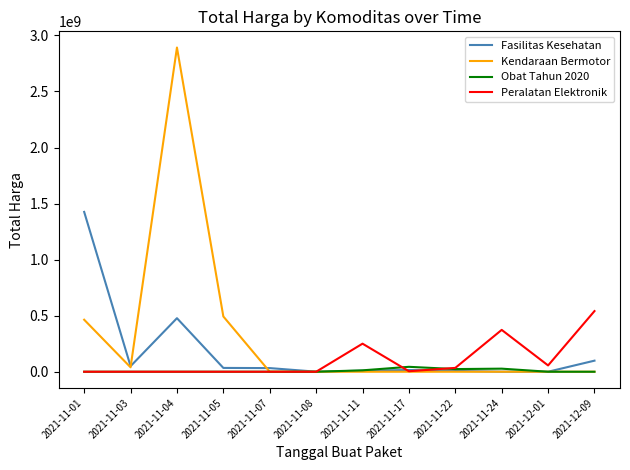

Which series has the largest range (max minus min)?

Kendaraan Bermotor